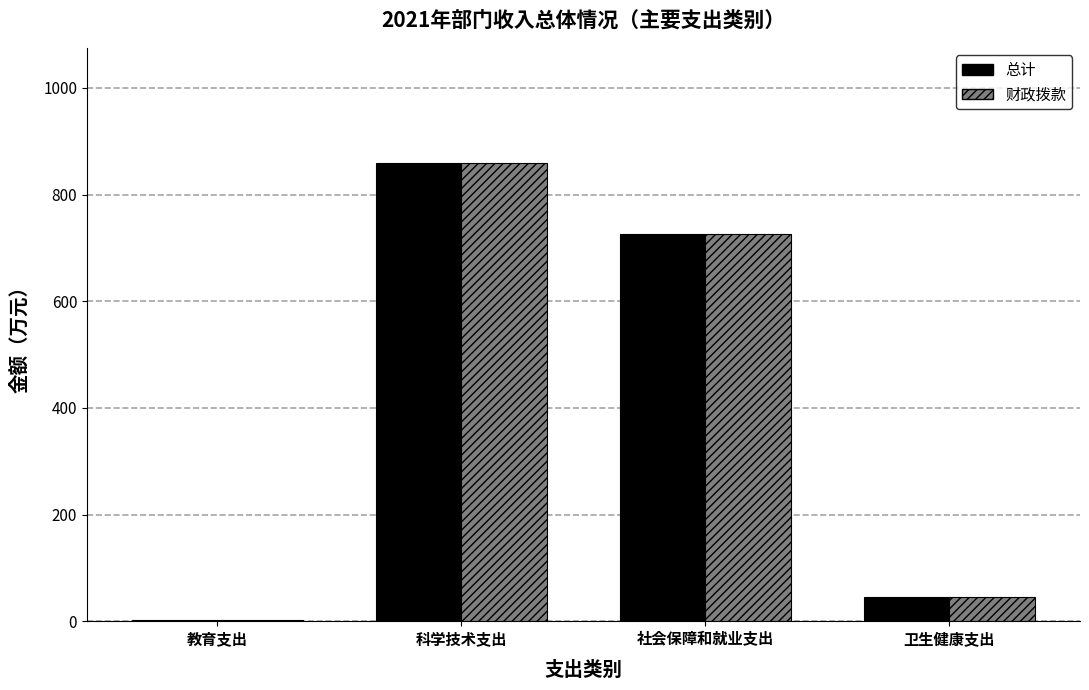

At which label does 财政拨款 reach its peak?

科学技术支出